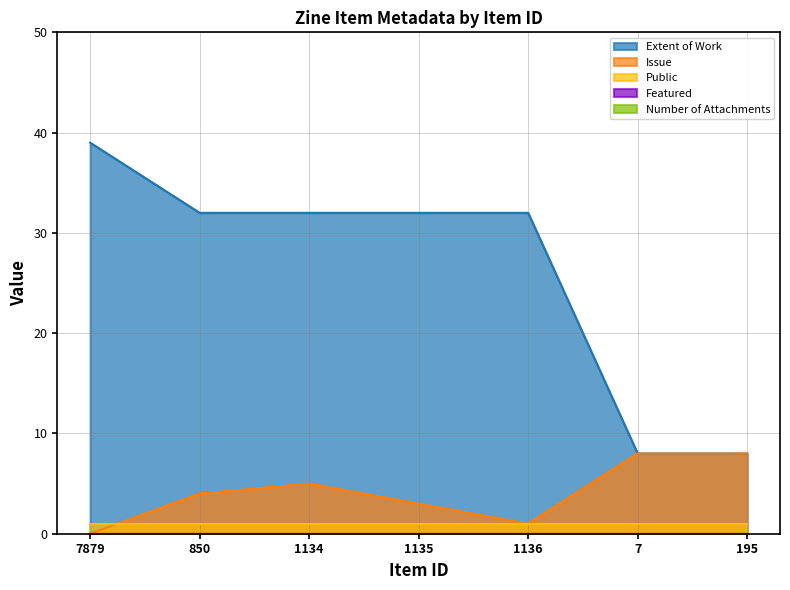

Is it true that Public equals 2 at 1136?

False